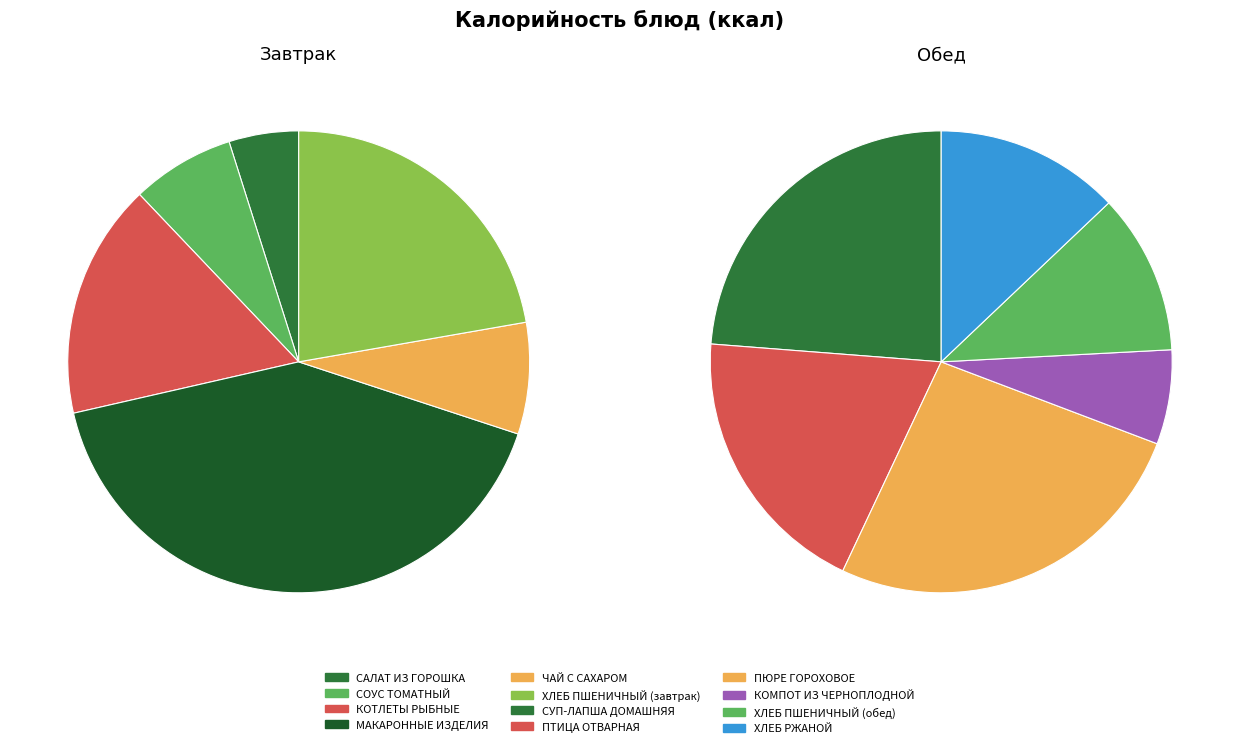

How many segments does this pie chart have?

12